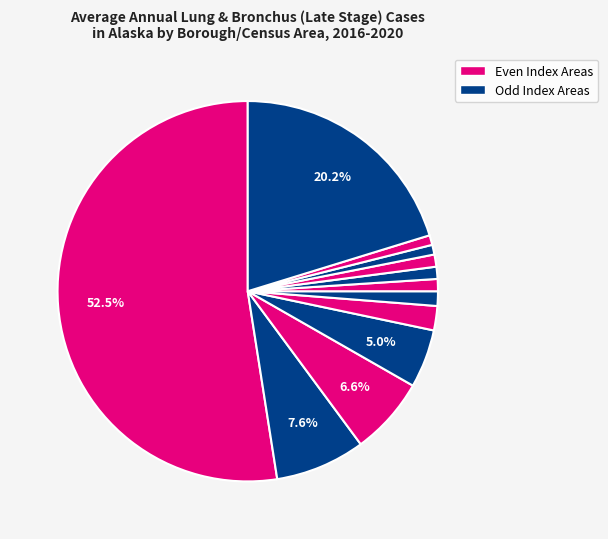

To the nearest percent, what is the difference between the largest and smallest slice percentages?

52%